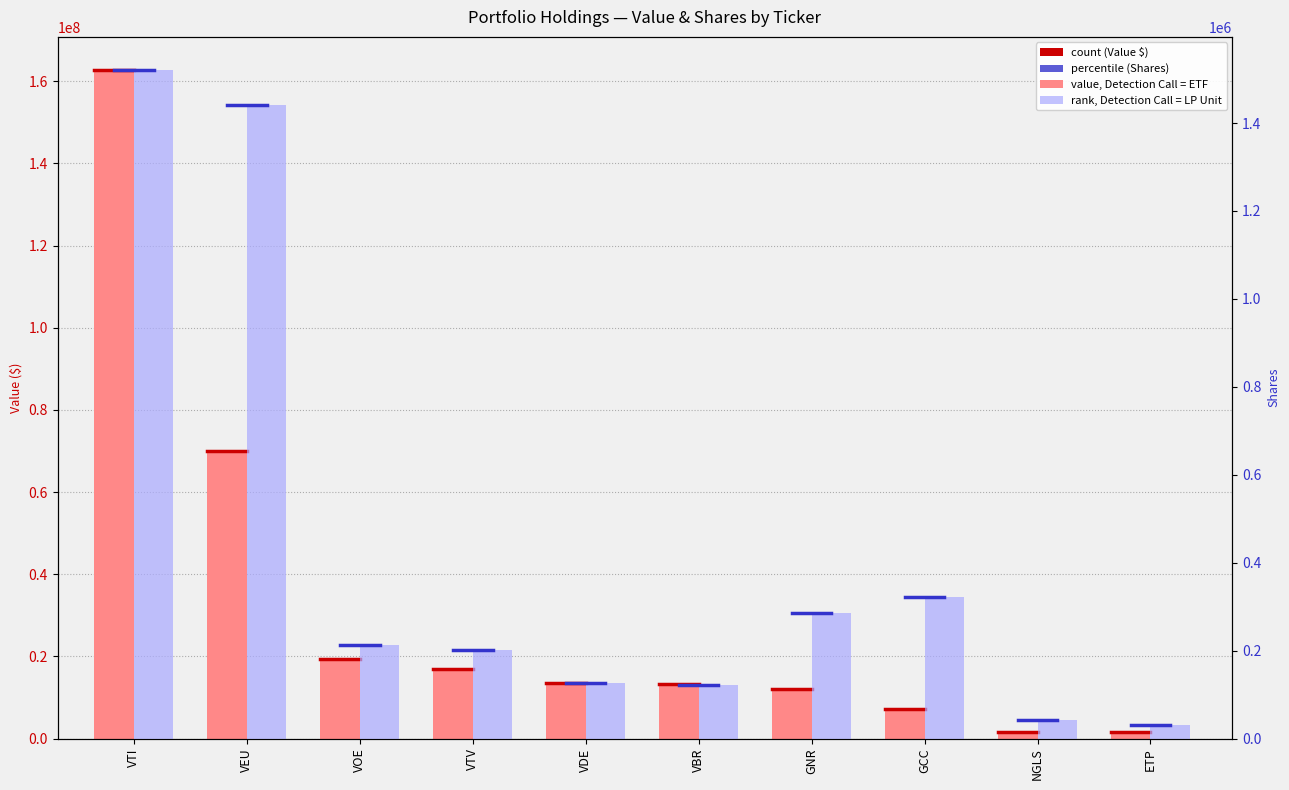

What value does the Value (M) series have at GCC, to the nearest 10?

7109000